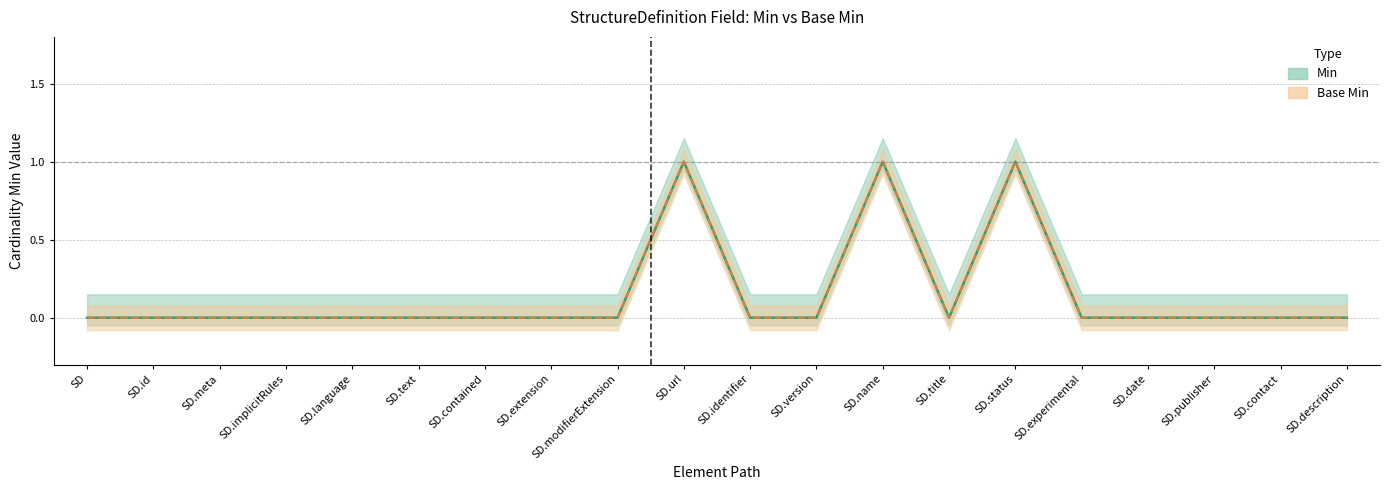

At how many categories does at least one series exceed 0?

3